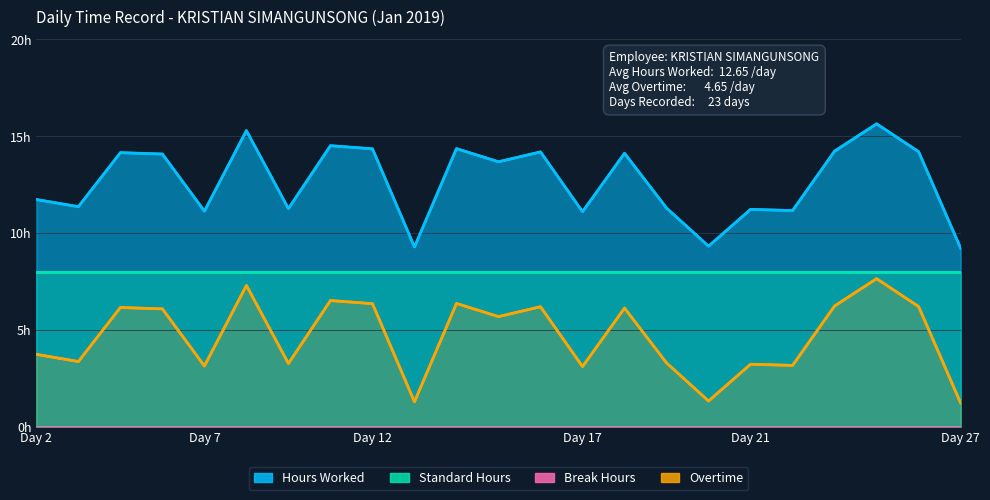

What is the value of the Overtime point at the 4th from the left?

6.1